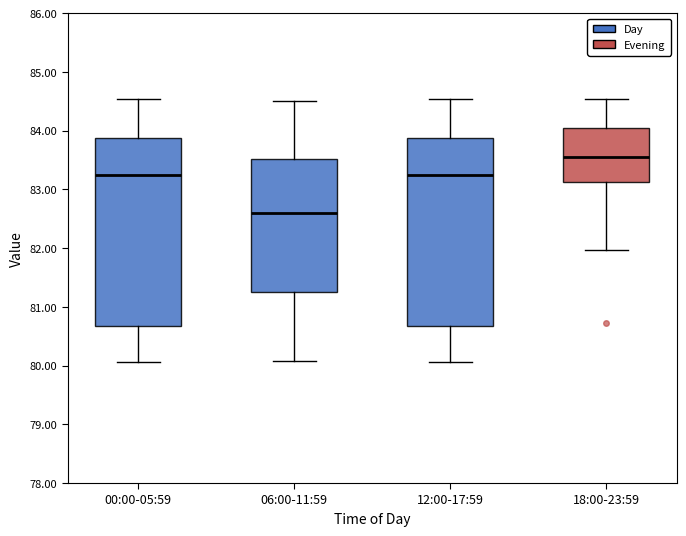

Where does the upper whisker of the box for 12:00-17:59 end on the y-axis? The values are not printed on the chart, so give them approximately, as read against the axis.

84.5